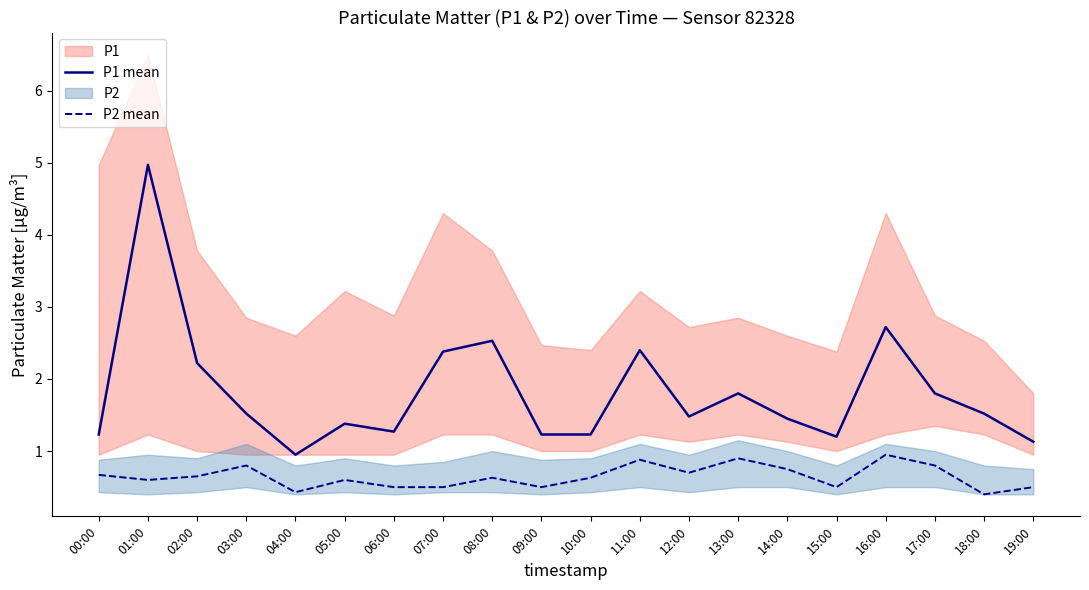

Rank the categories by P2 mean value from lowest to highest.

18:00, 04:00, 06:00, 07:00, 09:00, 15:00, 19:00, 01:00, 05:00, 08:00, 10:00, 02:00, 00:00, 12:00, 14:00, 03:00, 17:00, 11:00, 13:00, 16:00